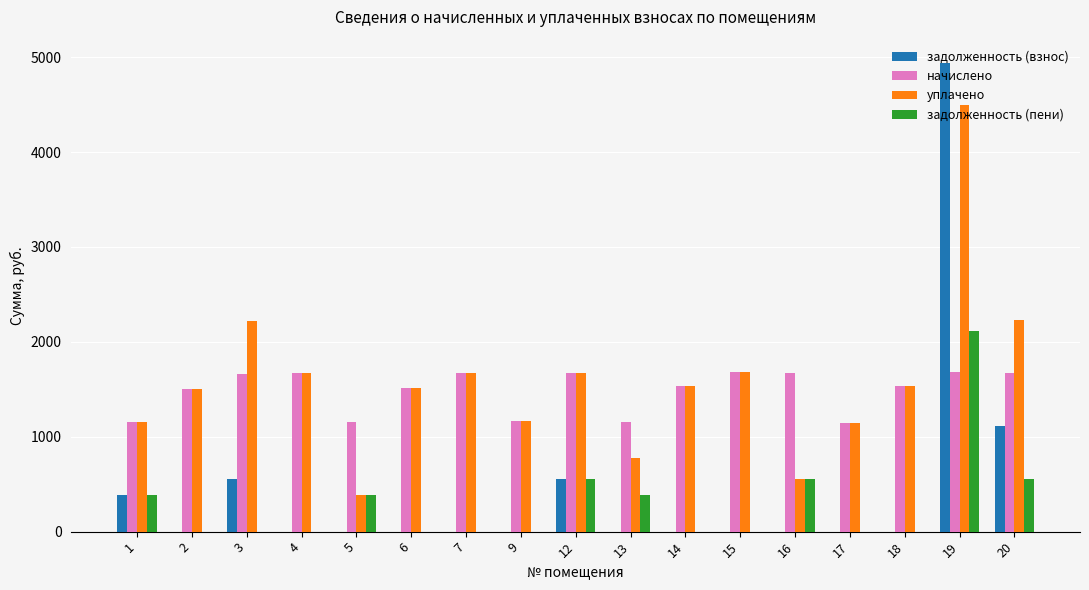

Is it true that уплачено equals 1673.9 at 4?

True